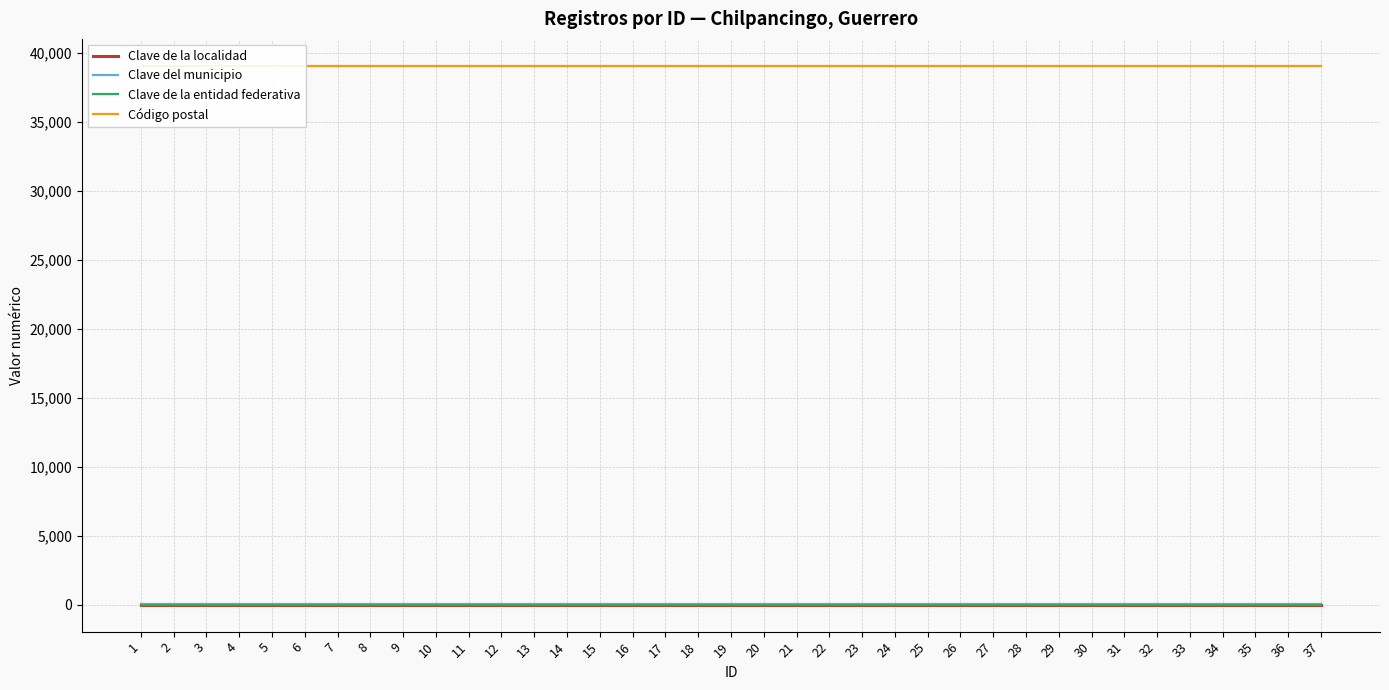

What is the approximate value of Clave de la localidad at 37?

1